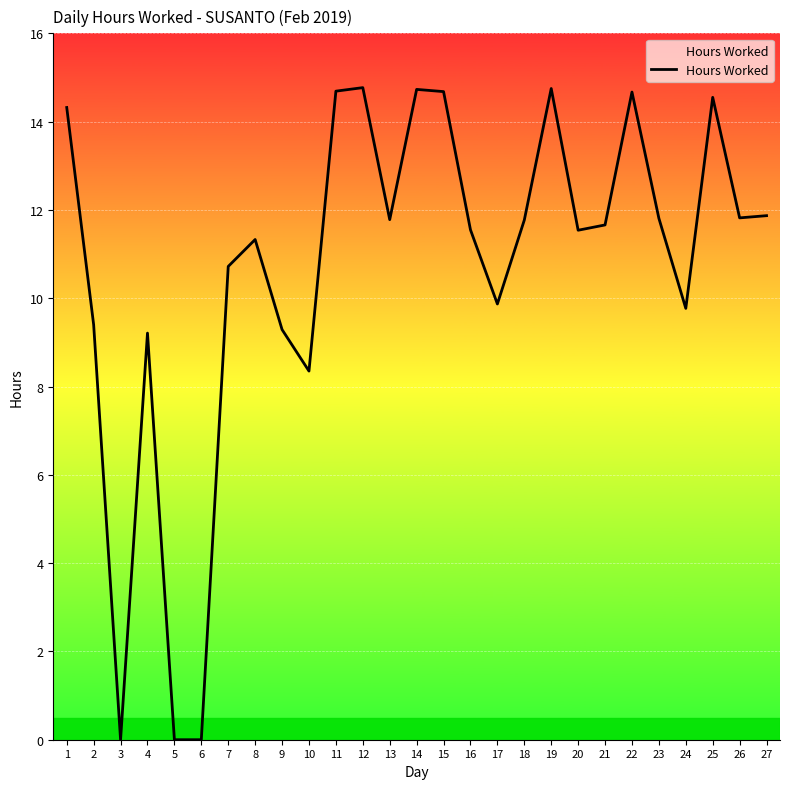

At which category does the data reach its first local valley?

3